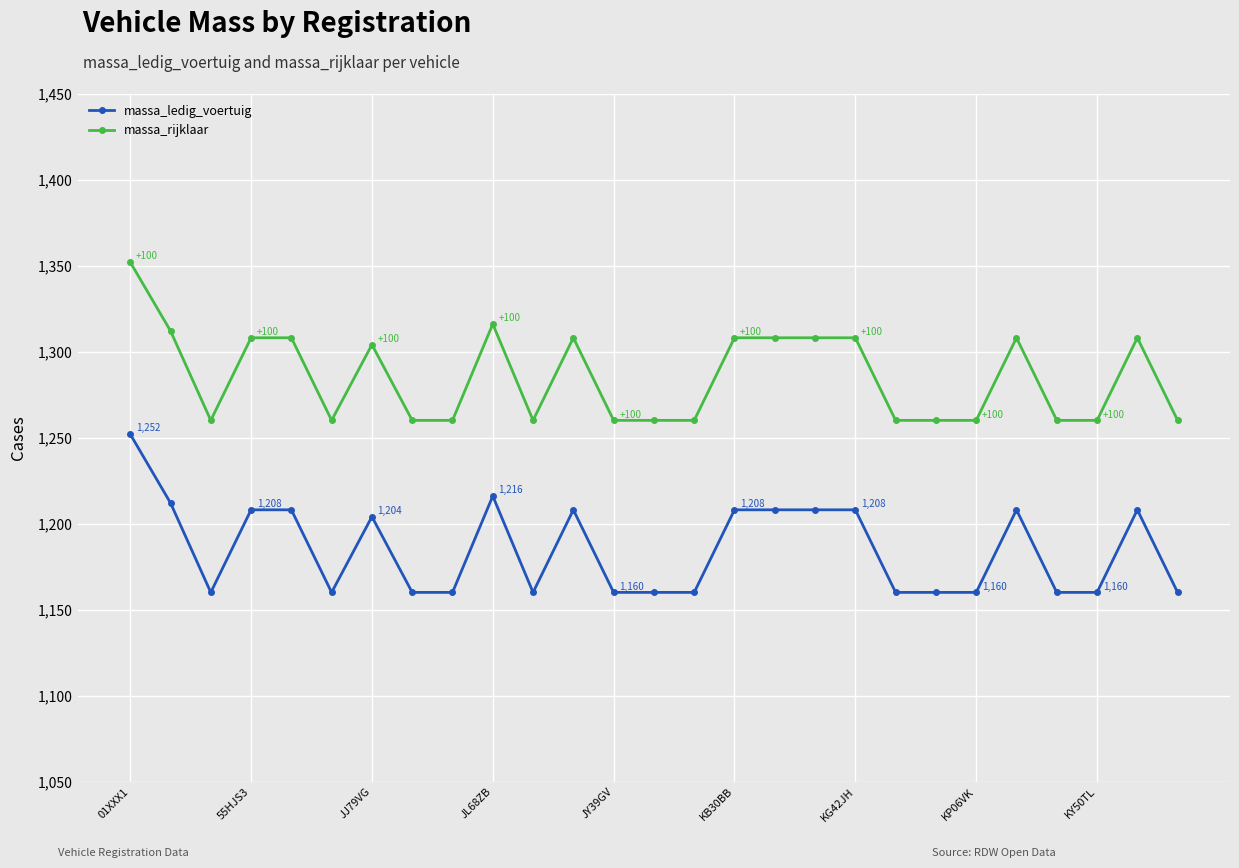

What is the difference between the maximum and minimum values in the massa_ledig_voertuig series?

92